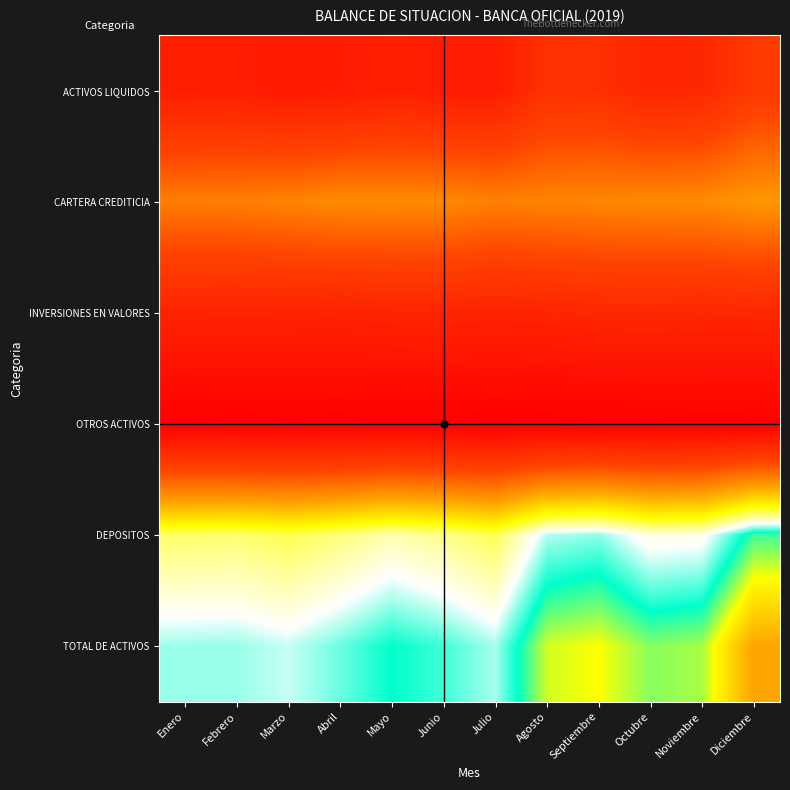

Count the number of categories in the chart.

12